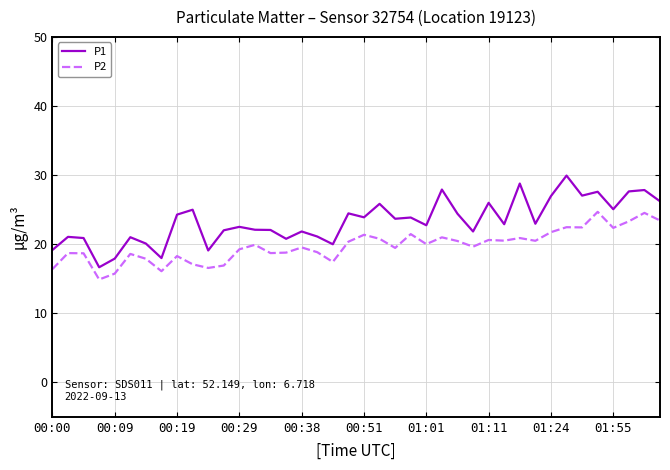

Which series has the widest spread of values?

P1